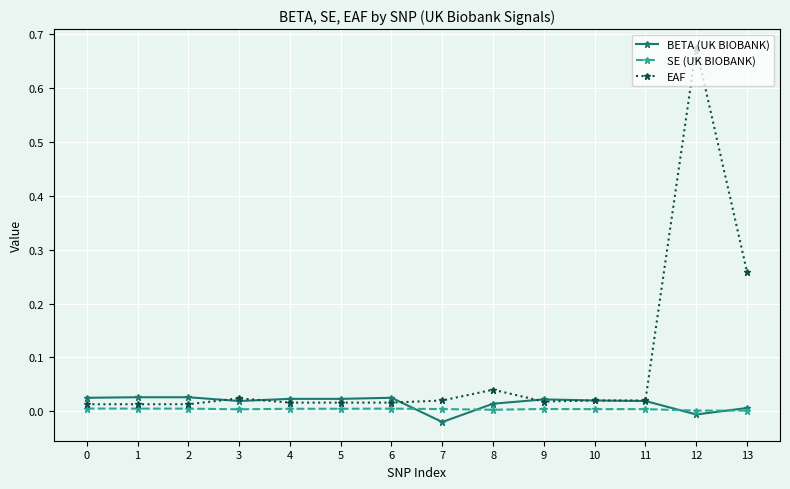

At which label does BETA (UK BIOBANK) reach its minimum?

7